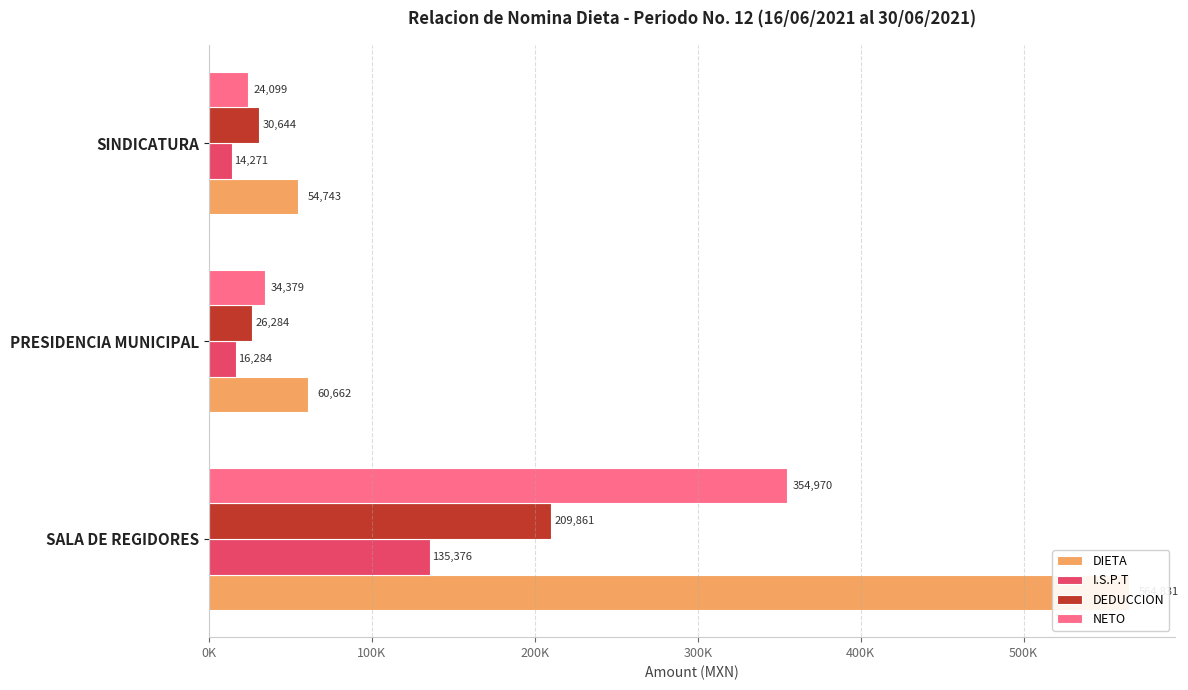

How many data points does each series have?

3